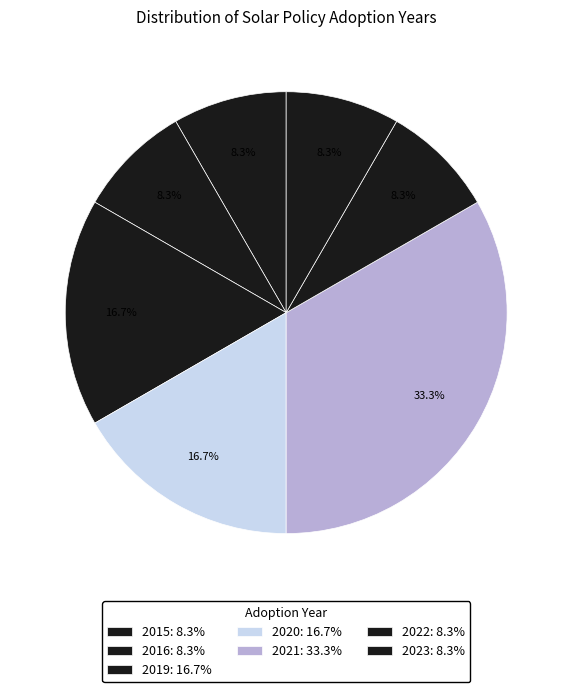

Count the number of slices in the pie.

7